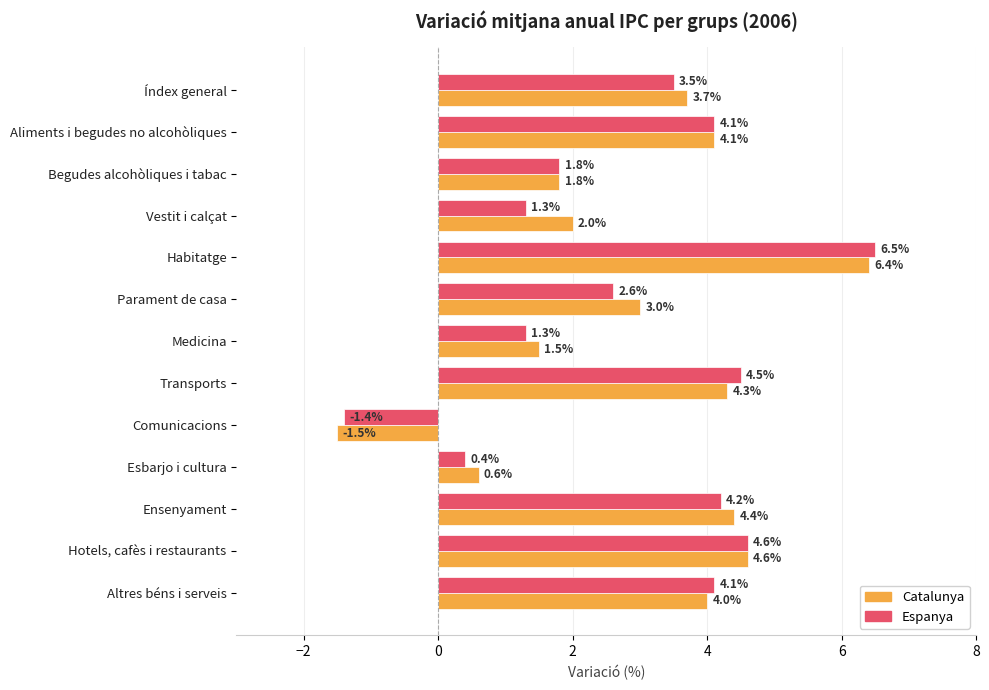

What is the greatest value displayed?

6.5